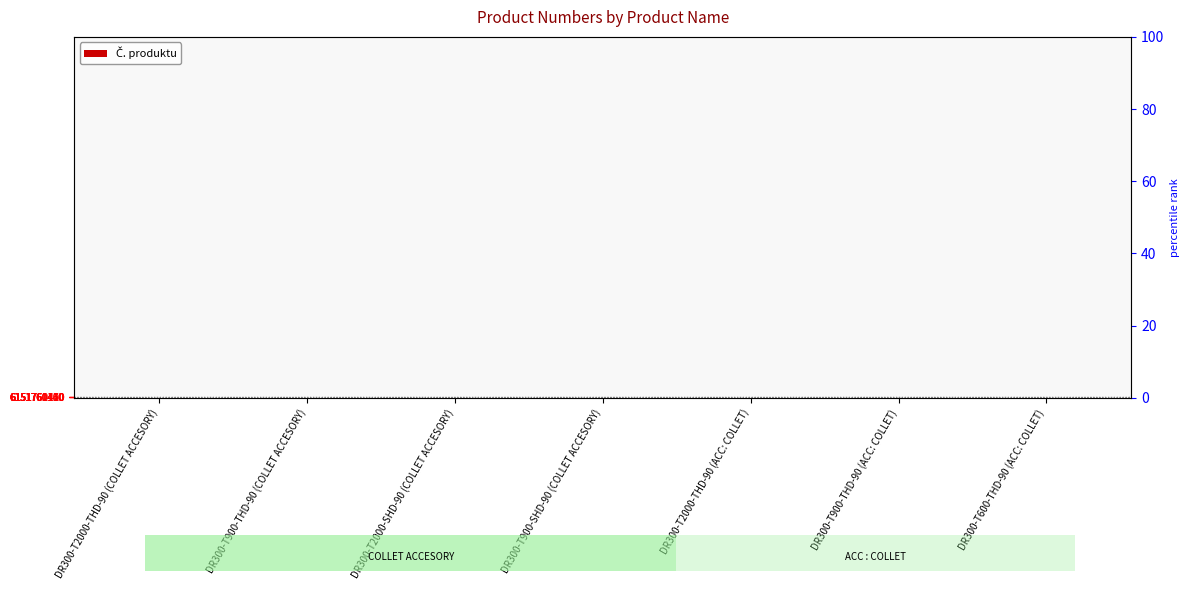

True or false: the data shows 10 at DR300-T900-THD-90 (COLLET ACCESORY).

True